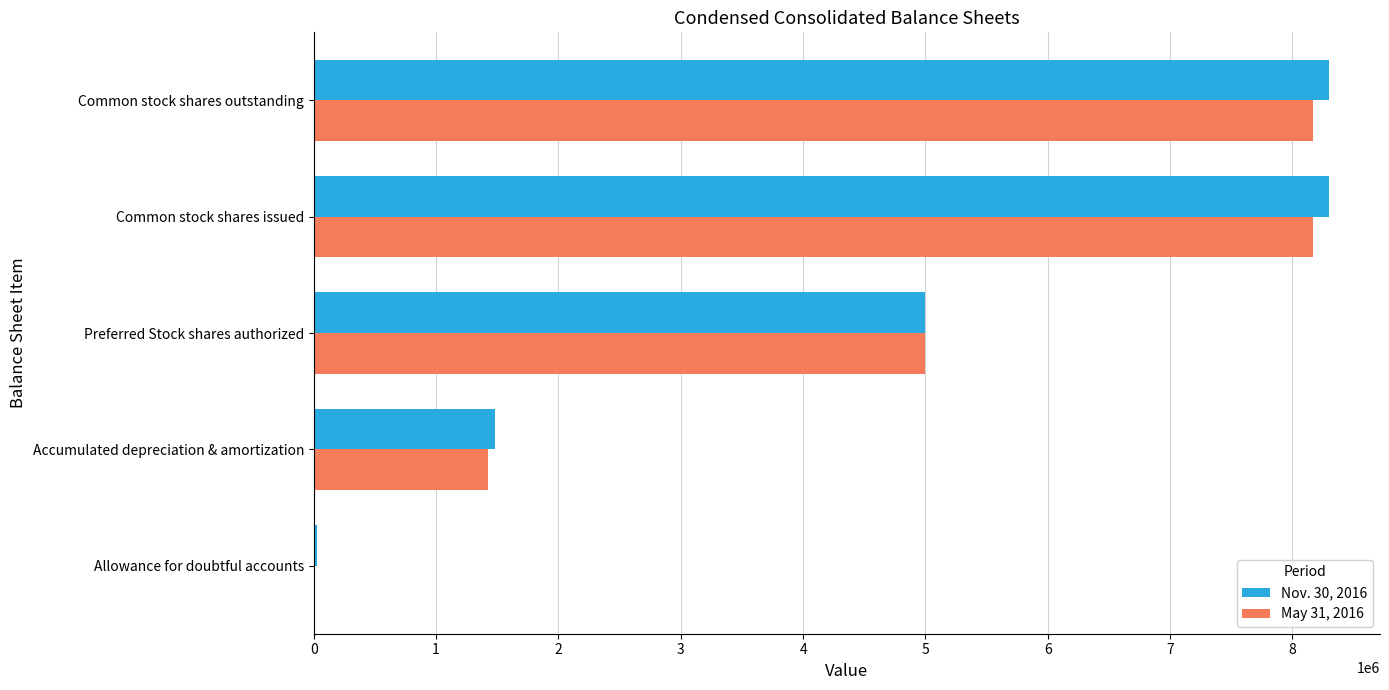

Where is Nov. 30, 2016 nearest to the value 4165437?

Preferred Stock shares authorized